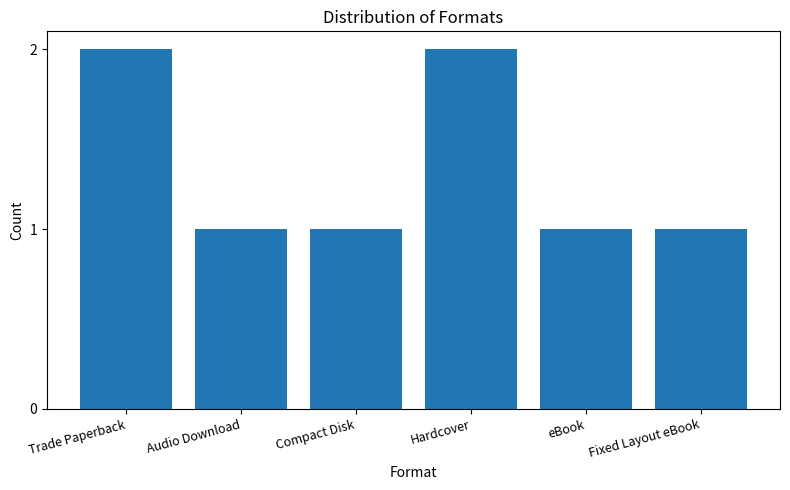

Reading left to right, extract all data points from this chart.

2	1	1	2	1	1